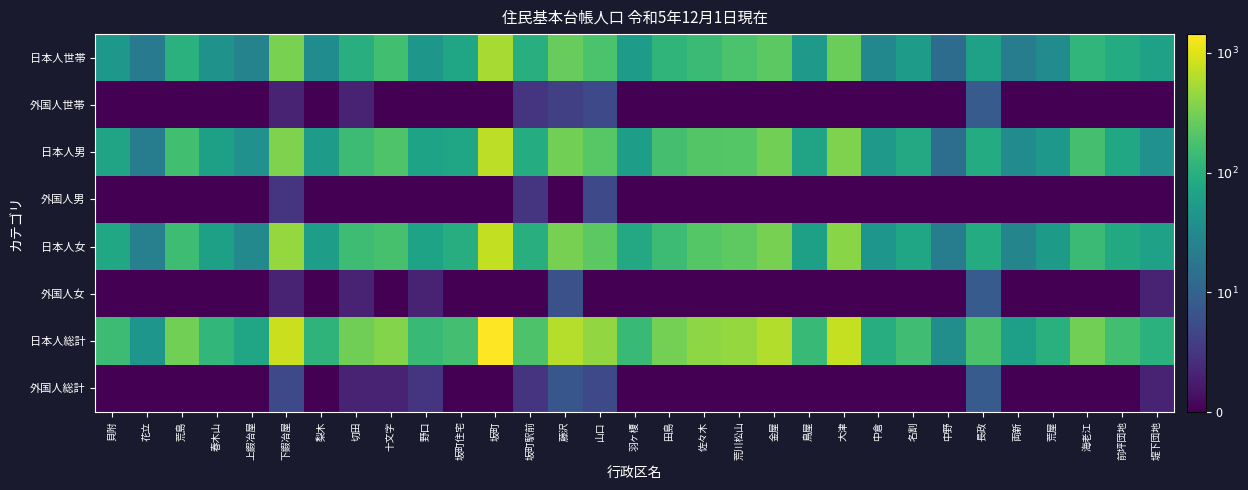

Reading right to left, extract all data points from this chart.

日本人世帯: 堤下団地=1.8	前坪団地=1.9	海老江=2.1	荒屋=1.5	両新=1.3	長政=1.8	中野=1.1	名割=1.7	中倉=1.5	大津=2.5	鳥屋=1.7	金屋=2.4	荒川松山=2.3	佐々木=2.2	田島=2.1	羽ヶ榎=1.7	山口=2.3	藤沢=2.4	坂町駅前=2.0	坂町=2.7	坂町住宅=1.9	野口=1.7	十文字=2.2	切田=2.0	梨木=1.5	下鍜冶屋=2.5	上鍜冶屋=1.4	春木山=1.6	荒島=2.0	花立=1.3	貝附=1.7
外国人世帯: 堤下団地=0.0	前坪団地=0.0	海老江=0.0	荒屋=0.0	両新=0.0	長政=0.9	中野=0.0	名割=0.0	中倉=0.0	大津=0.0	鳥屋=0.0	金屋=0.0	荒川松山=0.0	佐々木=0.0	田島=0.0	羽ヶ榎=0.0	山口=0.7	藤沢=0.6	坂町駅前=0.5	坂町=0.0	坂町住宅=0.0	野口=0.0	十文字=0.0	切田=0.3	梨木=0.0	下鍜冶屋=0.3	上鍜冶屋=0.0	春木山=0.0	荒島=0.0	花立=0.0	貝附=0.0
日本人男: 堤下団地=1.6	前坪団地=1.9	海老江=2.2	荒屋=1.7	両新=1.5	長政=1.9	中野=1.1	名割=1.9	中倉=1.7	大津=2.6	鳥屋=1.8	金屋=2.5	荒川松山=2.3	佐々木=2.3	田島=2.2	羽ヶ榎=1.8	山口=2.3	藤沢=2.5	坂町駅前=1.9	坂町=2.8	坂町住宅=1.9	野口=1.8	十文字=2.3	切田=2.2	梨木=1.7	下鍜冶屋=2.6	上鍜冶屋=1.6	春木山=1.8	荒島=2.2	花立=1.3	貝附=1.8
外国人男: 堤下団地=0.0	前坪団地=0.0	海老江=0.0	荒屋=0.0	両新=0.0	長政=0.0	中野=0.0	名割=0.0	中倉=0.0	大津=0.0	鳥屋=0.0	金屋=0.0	荒川松山=0.0	佐々木=0.0	田島=0.0	羽ヶ榎=0.0	山口=0.7	藤沢=0.0	坂町駅前=0.5	坂町=0.0	坂町住宅=0.0	野口=0.0	十文字=0.0	切田=0.0	梨木=0.0	下鍜冶屋=0.5	上鍜冶屋=0.0	春木山=0.0	荒島=0.0	花立=0.0	貝附=0.0
日本人女: 堤下団地=1.8	前坪団地=1.9	海老江=2.2	荒屋=1.7	両新=1.4	長政=1.9	中野=1.3	名割=1.9	中倉=1.7	大津=2.6	鳥屋=1.8	金屋=2.5	荒川松山=2.4	佐々木=2.3	田島=2.2	羽ヶ榎=1.9	山口=2.4	藤沢=2.5	坂町駅前=2.0	坂町=2.9	坂町住宅=2.0	野口=1.8	十文字=2.2	切田=2.2	梨木=1.8	下鍜冶屋=2.7	上鍜冶屋=1.5	春木山=1.8	荒島=2.2	花立=1.4	貝附=1.9
外国人女: 堤下団地=0.3	前坪団地=0.0	海老江=0.0	荒屋=0.0	両新=0.0	長政=0.9	中野=0.0	名割=0.0	中倉=0.0	大津=0.0	鳥屋=0.0	金屋=0.0	荒川松山=0.0	佐々木=0.0	田島=0.0	羽ヶ榎=0.0	山口=0.0	藤沢=0.8	坂町駅前=0.0	坂町=0.0	坂町住宅=0.0	野口=0.3	十文字=0.0	切田=0.3	梨木=0.0	下鍜冶屋=0.3	上鍜冶屋=0.0	春木山=0.0	荒島=0.0	花立=0.0	貝附=0.0
日本人総計: 堤下団地=2.0	前坪団地=2.2	海老江=2.5	荒屋=2.0	両新=1.8	長政=2.2	中野=1.6	名割=2.2	中倉=2.0	大津=2.9	鳥屋=2.1	金屋=2.8	荒川松山=2.7	佐々木=2.6	田島=2.5	羽ヶ榎=2.1	山口=2.7	藤沢=2.8	坂町駅前=2.3	坂町=3.2	坂町住宅=2.2	野口=2.1	十文字=2.6	切田=2.5	梨木=2.1	下鍜冶屋=2.9	上鍜冶屋=1.9	春木山=2.1	荒島=2.5	花立=1.7	貝附=2.2
外国人総計: 堤下団地=0.3	前坪団地=0.0	海老江=0.0	荒屋=0.0	両新=0.0	長政=0.9	中野=0.0	名割=0.0	中倉=0.0	大津=0.0	鳥屋=0.0	金屋=0.0	荒川松山=0.0	佐々木=0.0	田島=0.0	羽ヶ榎=0.0	山口=0.7	藤沢=0.8	坂町駅前=0.5	坂町=0.0	坂町住宅=0.0	野口=0.5	十文字=0.3	切田=0.3	梨木=0.0	下鍜冶屋=0.7	上鍜冶屋=0.0	春木山=0.0	荒島=0.0	花立=0.0	貝附=0.0